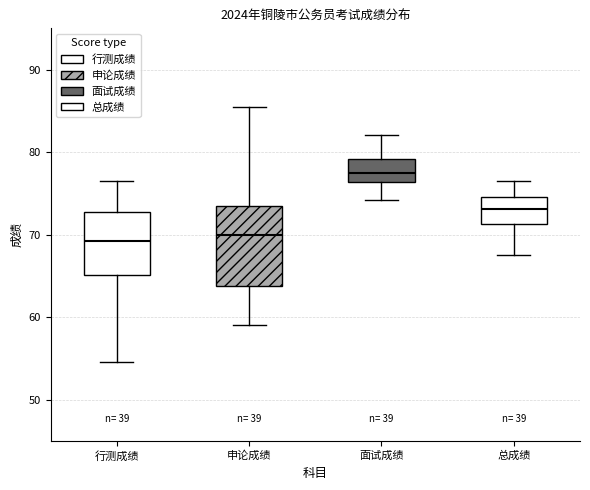

Reading left to right, read every box against the y-axis: the position of its median line, the range the box covers, and the ends of its whiskers. The values are not printed on the chart, so give them approximately, as read against the axis.

行测成绩: median 69, box 65 to 73, whiskers 55 to 77
申论成绩: median 70, box 64 to 74, whiskers 59 to 86
面试成绩: median 77, box 76 to 79, whiskers 74 to 82
总成绩: median 73, box 71 to 75, whiskers 67 to 76